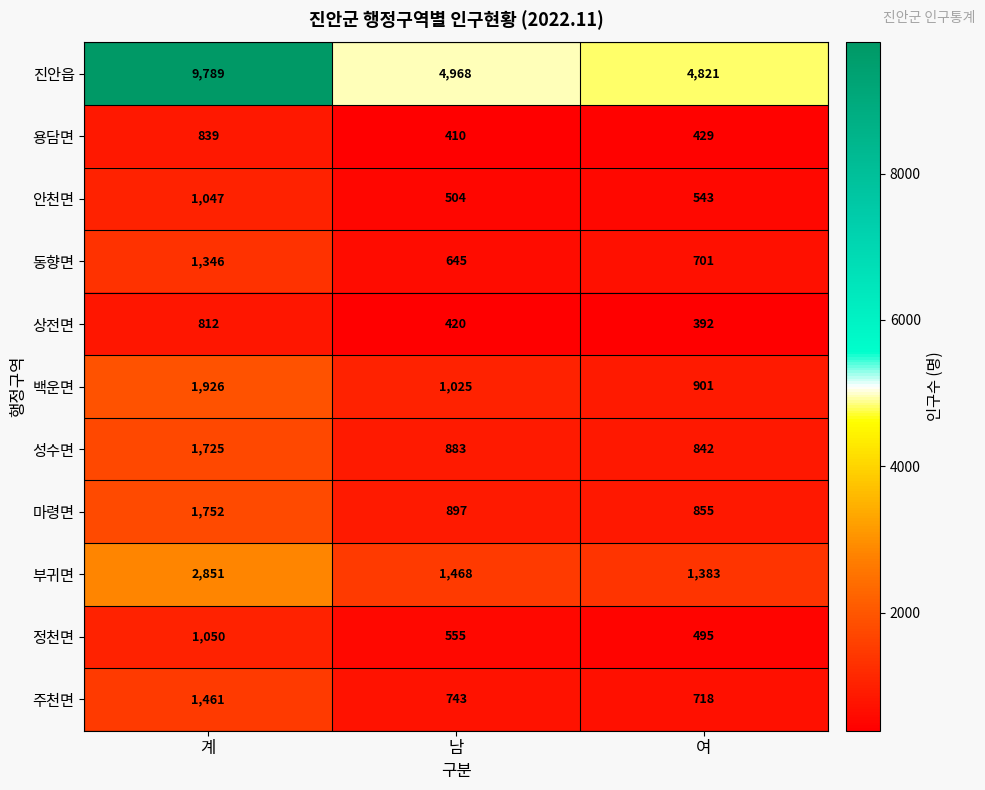

At how many categories does at least one series exceed 6863?

1